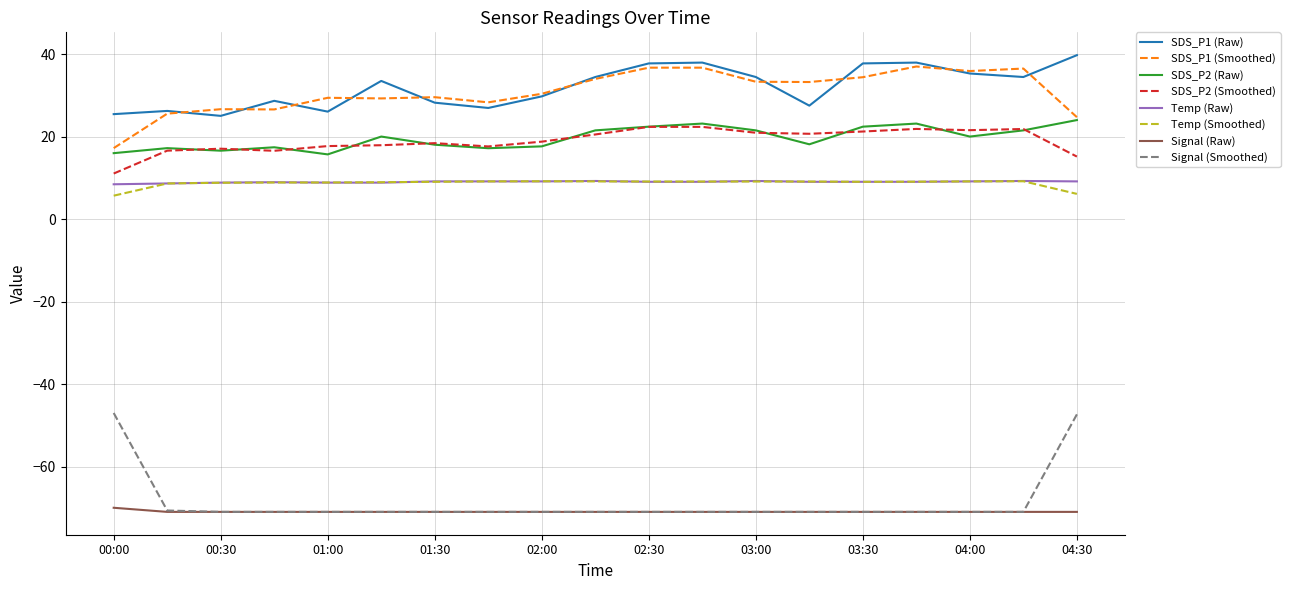

True or false: SDS_P2 (Smoothed) and Temp (Smoothed) intersect in this chart.

False